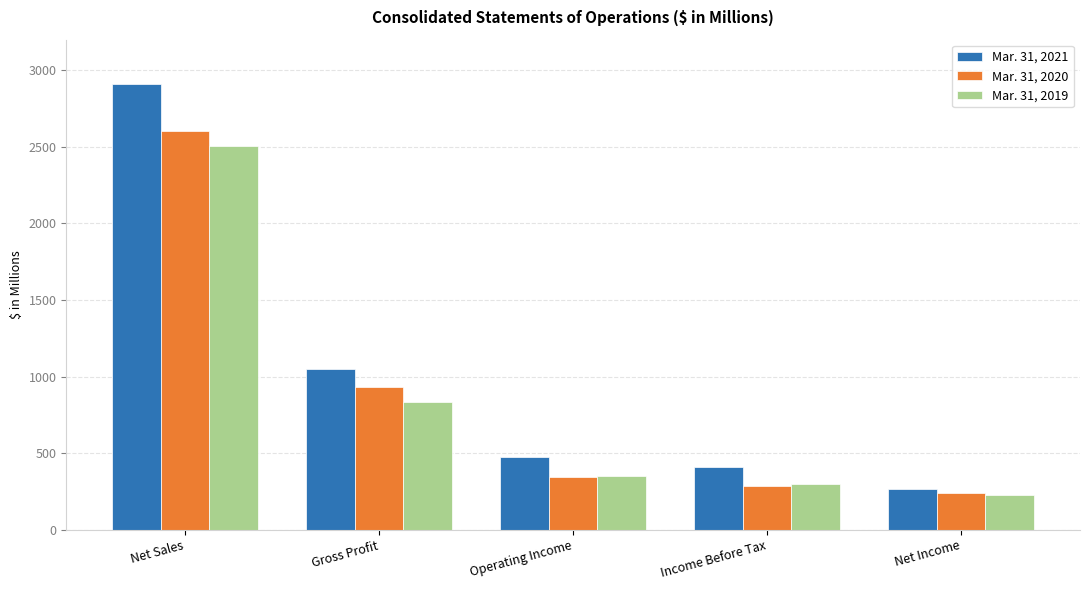

Between Net Sales and Gross Profit, which series saw the biggest shift?

Mar. 31, 2021